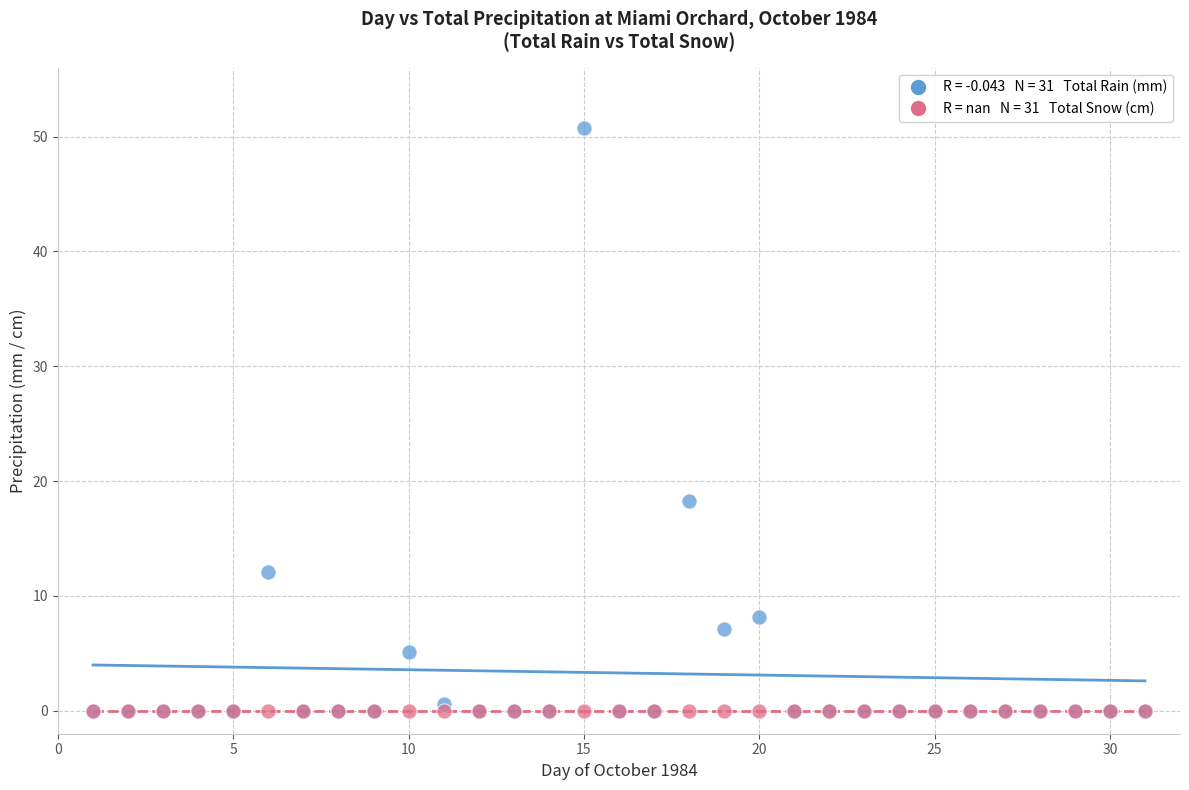

Across all series, what Y value is closest to 25?

18.3